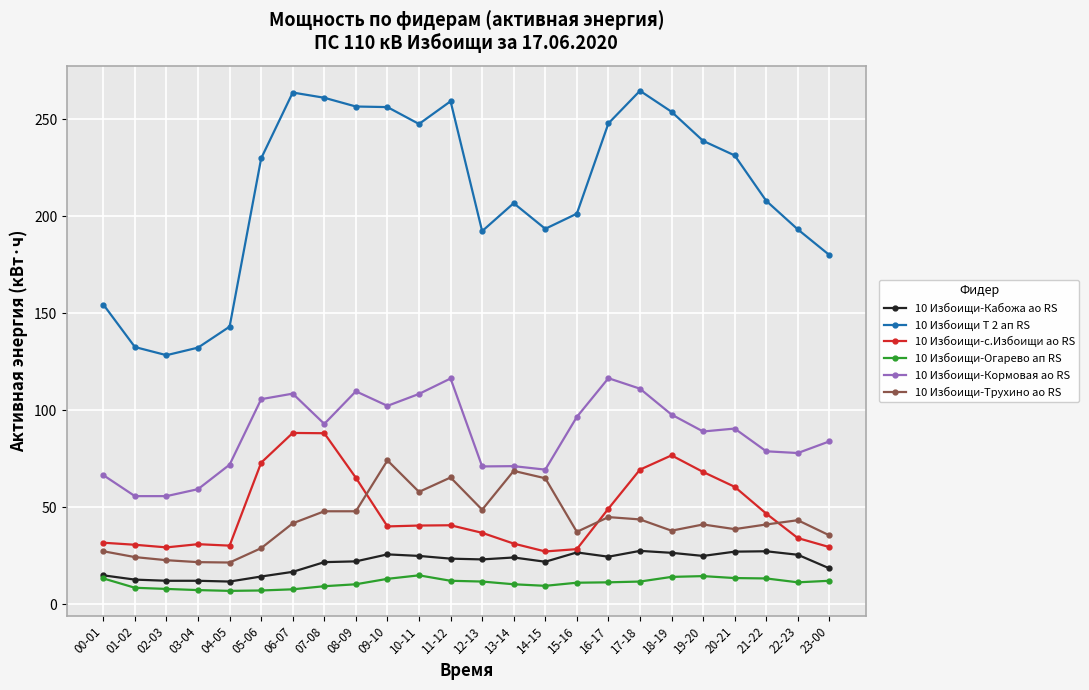

What is the maximum value shown in the chart?

264.6